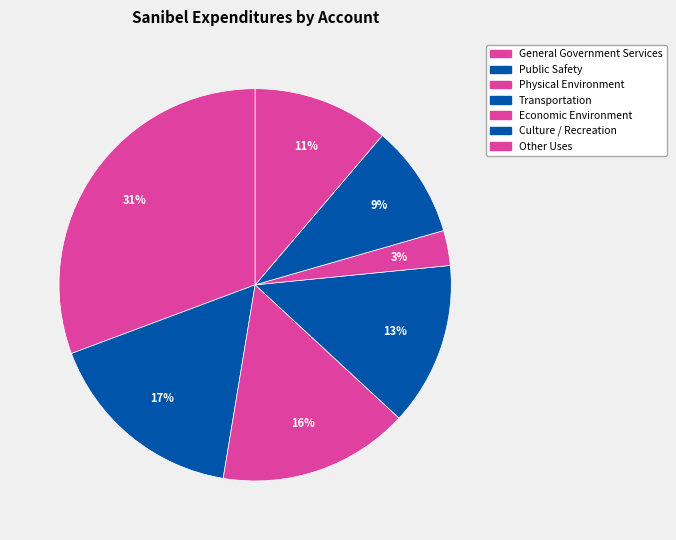

What percentage is the Other Uses slice, to the nearest percent?

11%